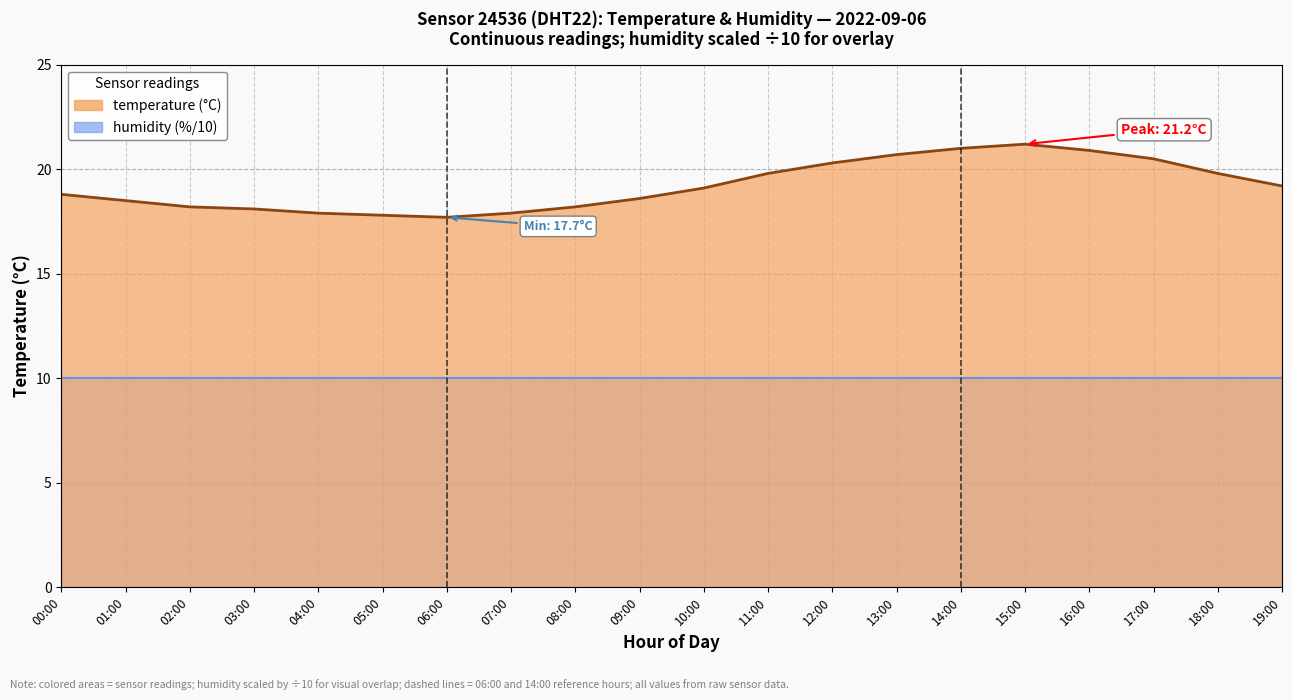

Does the chart have visible grid lines?

Yes